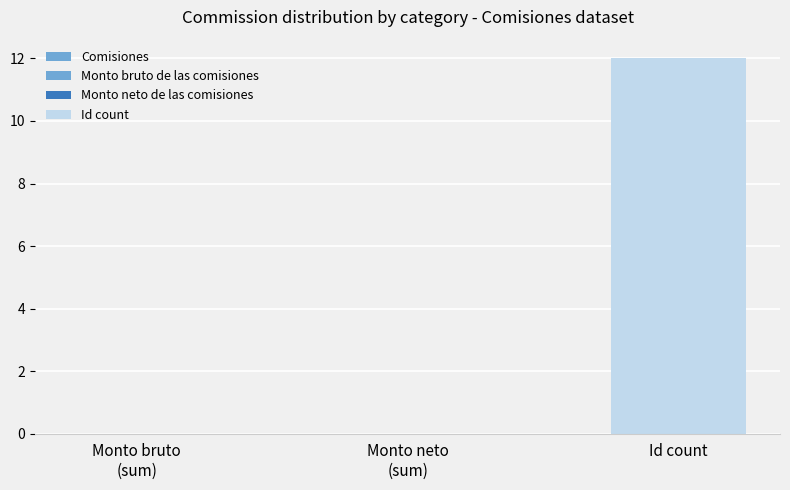

What position from the right is Monto bruto
(sum)?

3